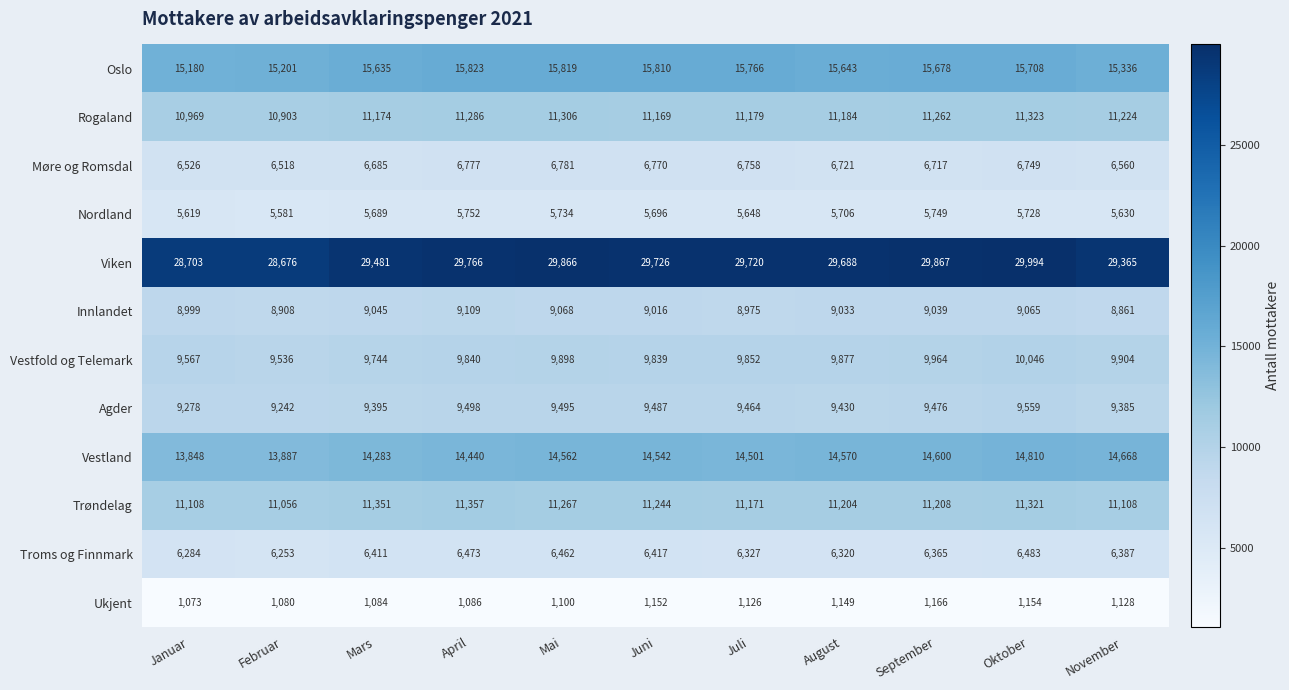

Which series has the widest spread of values?

Viken